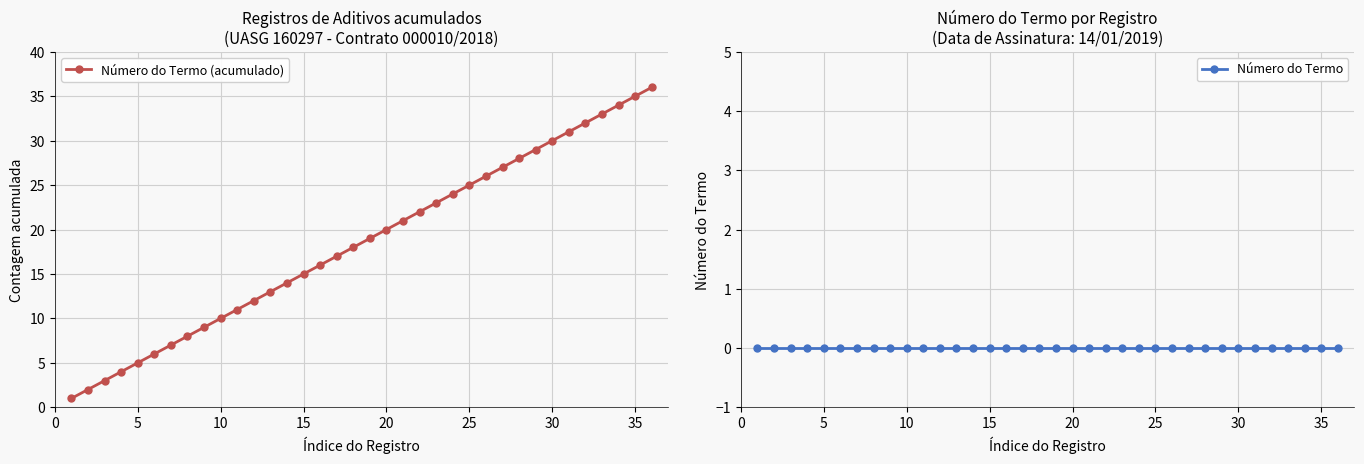

How many values in the Número do Termo (acumulado) series are below 19?

18